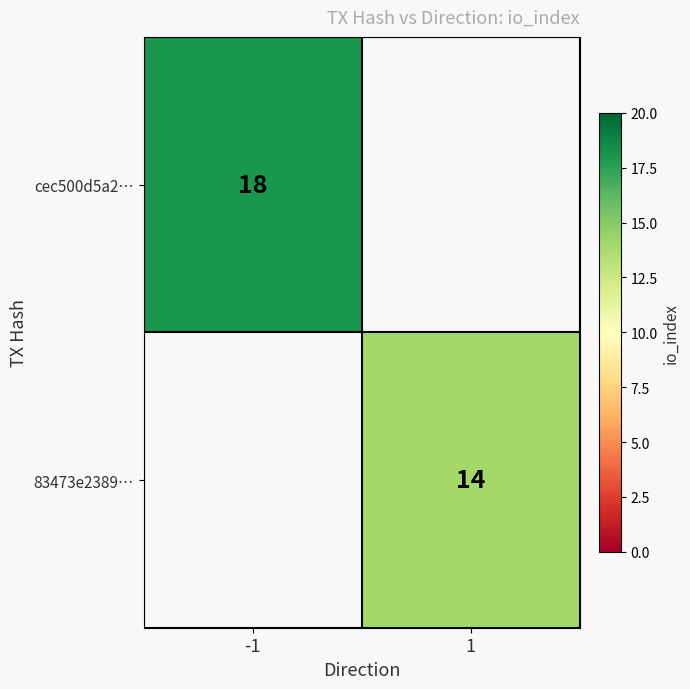

True or false: cec500d5a2… has a value of 18 at -1.

True